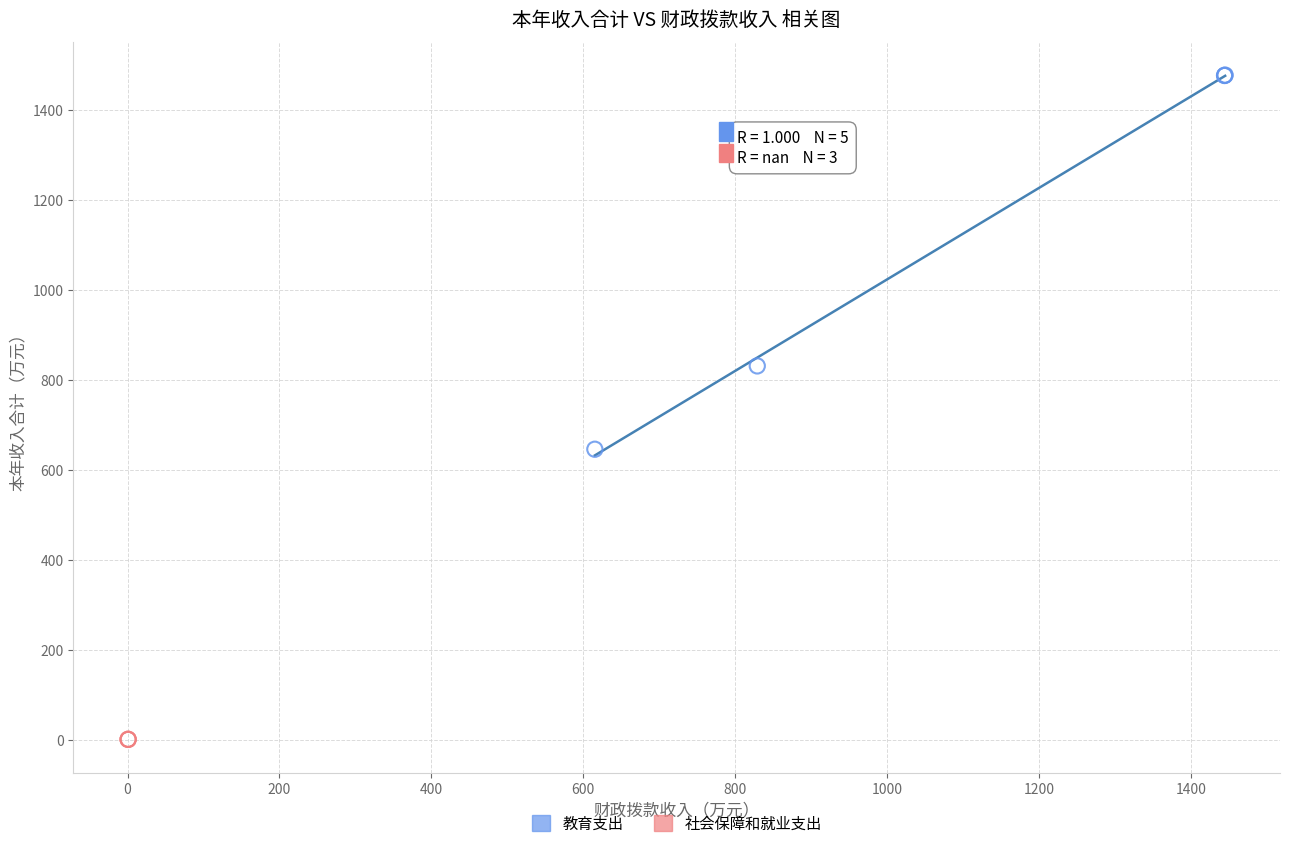

Which series reaches the maximum Y coordinate?

教育支出